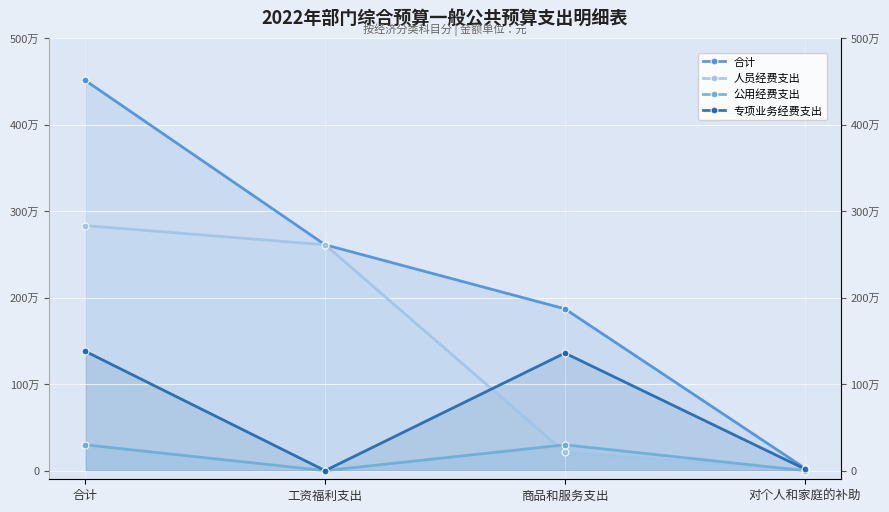

List the series in order of their peak value, highest first.

合计, 人员经费支出, 专项业务经费支出, 公用经费支出